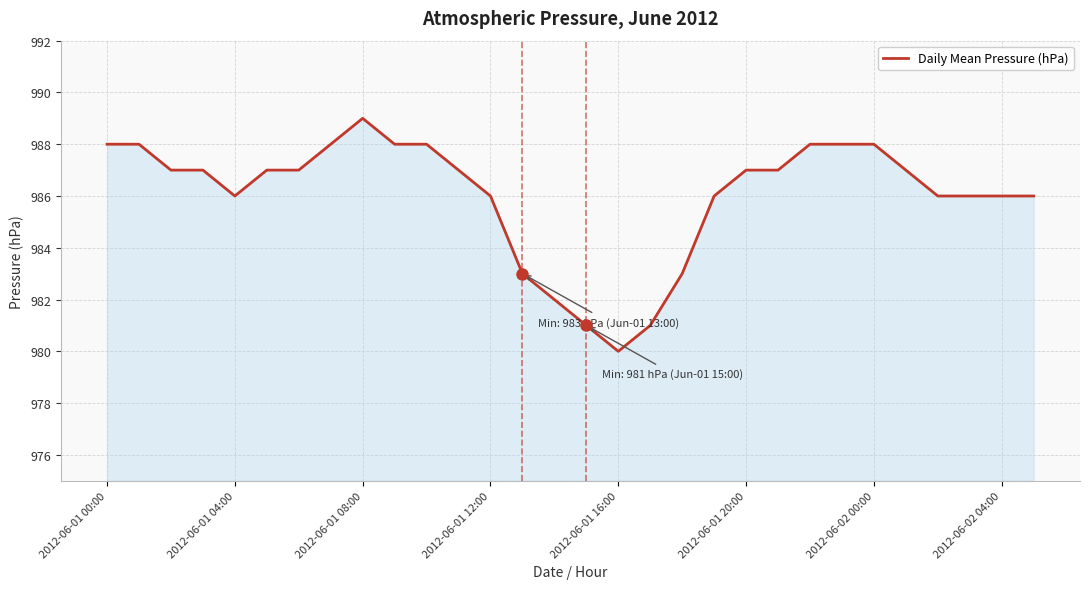

What is the difference between the maximum and minimum values?

9